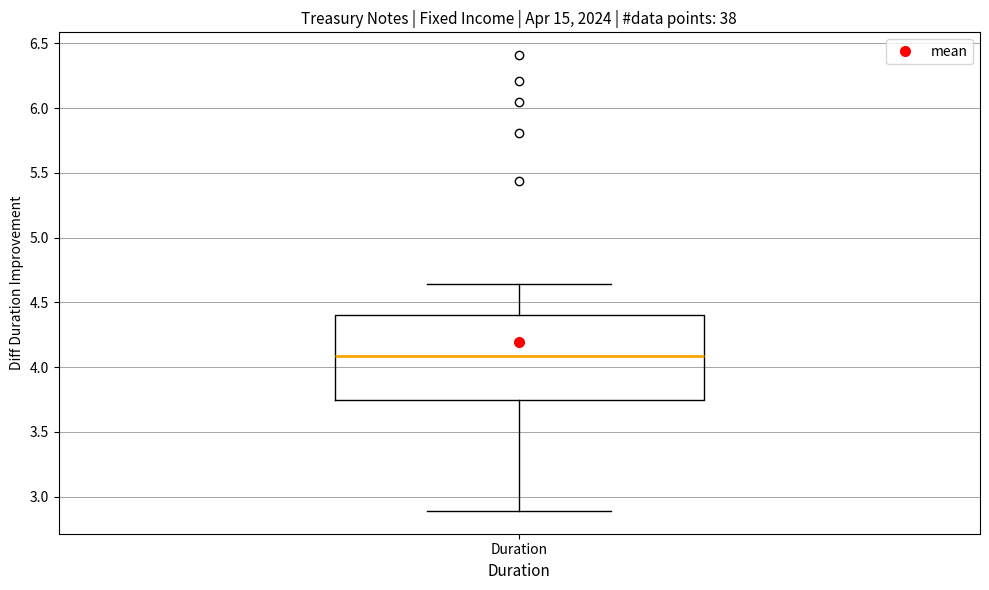

Read this box plot against the y-axis: the position of the median line, the range covered by the box, and the ends of both whiskers. The values are not printed on the chart, so give them approximately, as read against the axis.

median 4.10, box 3.75 to 4.40, whiskers 2.90 to 4.65